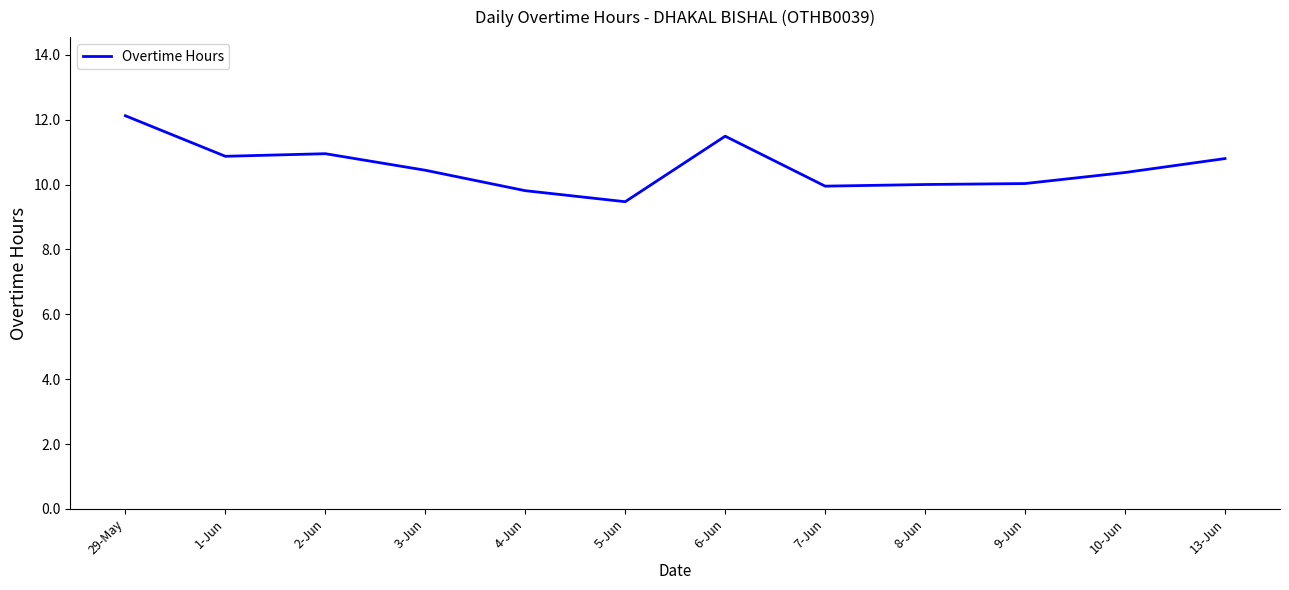

What position from the right is 10-Jun?

2